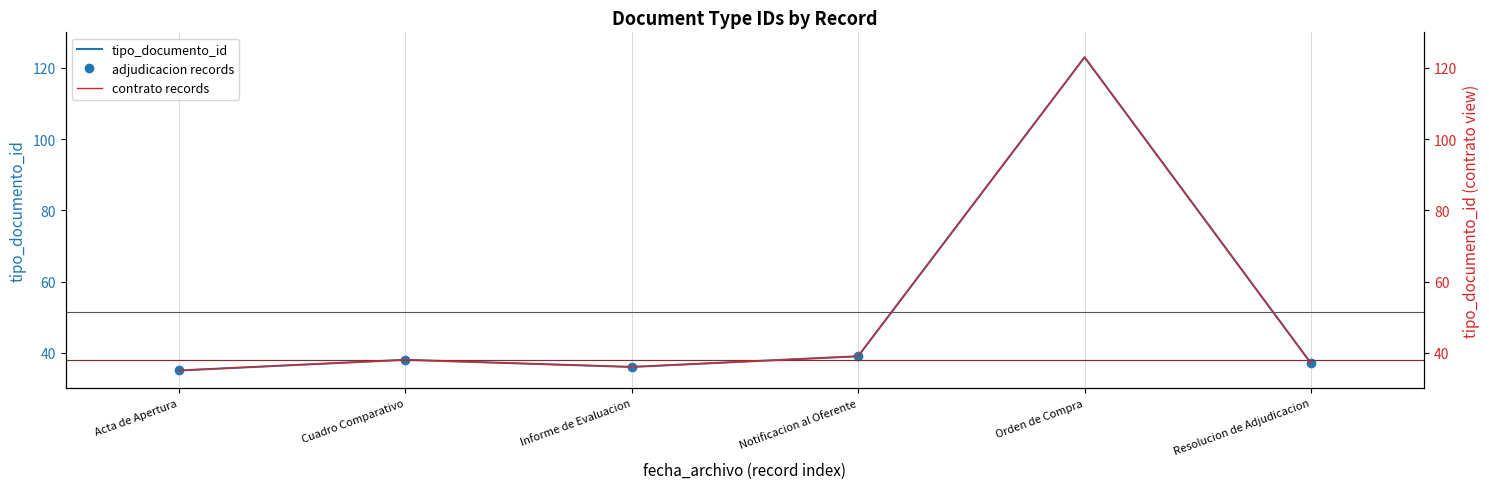

True or false: contrato records has a value of 36 at Informe de Evaluacion.

True